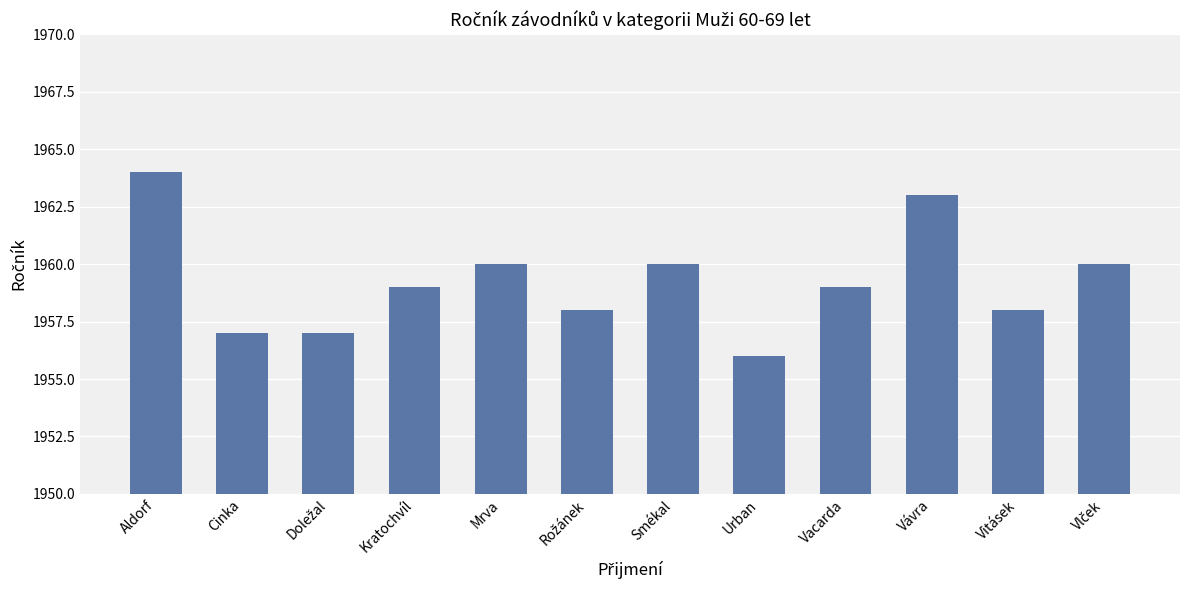

What is the ratio of the value at Vacarda to the value at Urban?

1.0